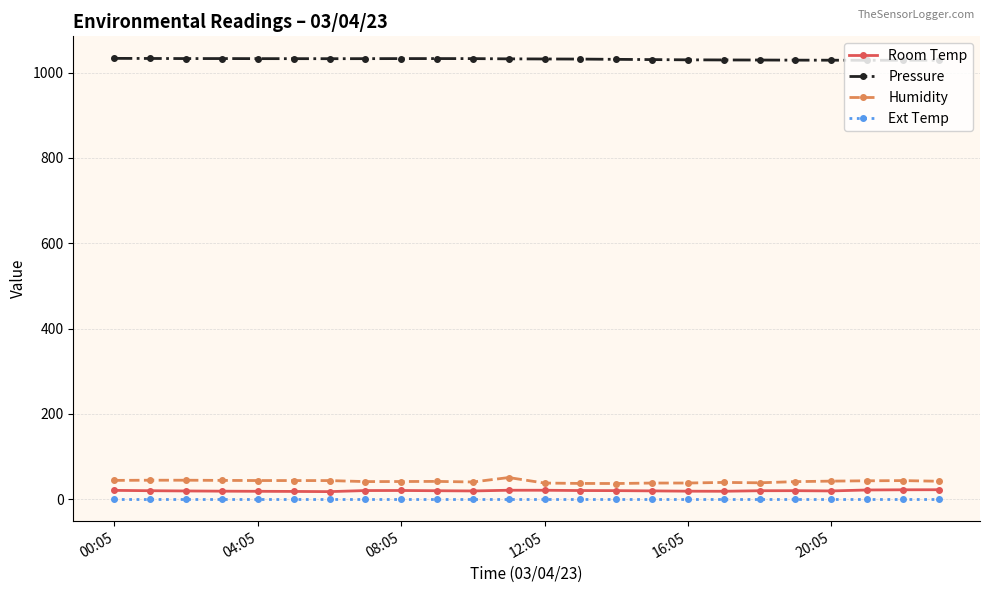

What are all the series names shown in the legend?

Room Temp, Pressure, Humidity, Ext Temp